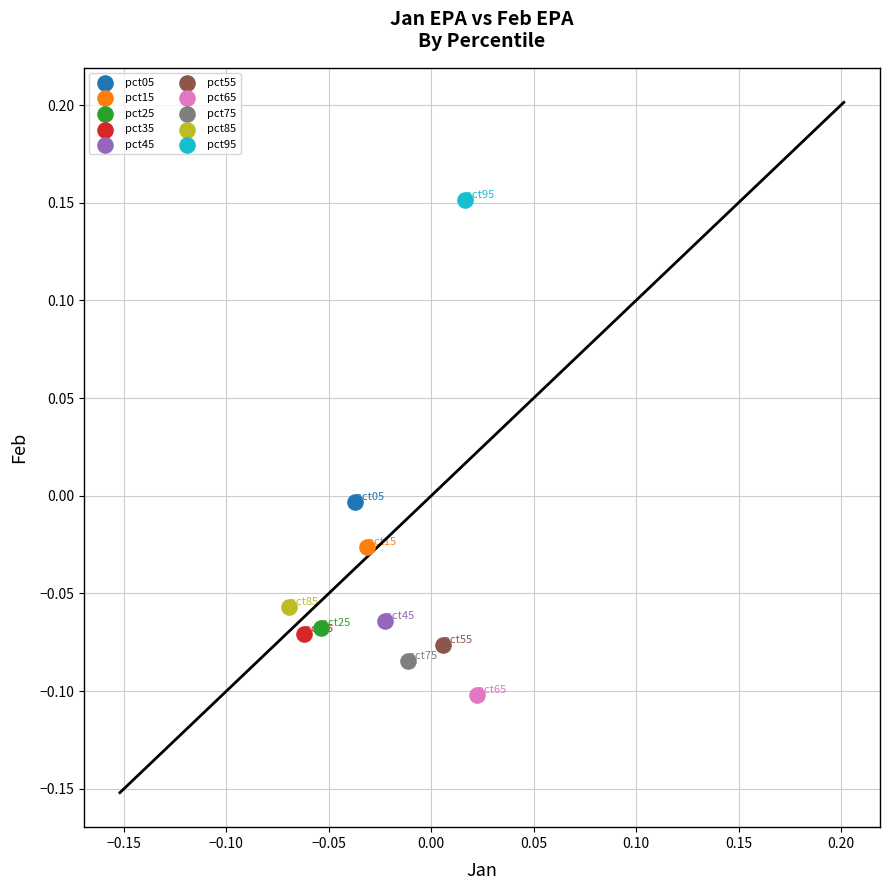

What are all the series names shown in the legend?

pct05, pct15, pct25, pct35, pct45, pct55, pct65, pct75, pct85, pct95